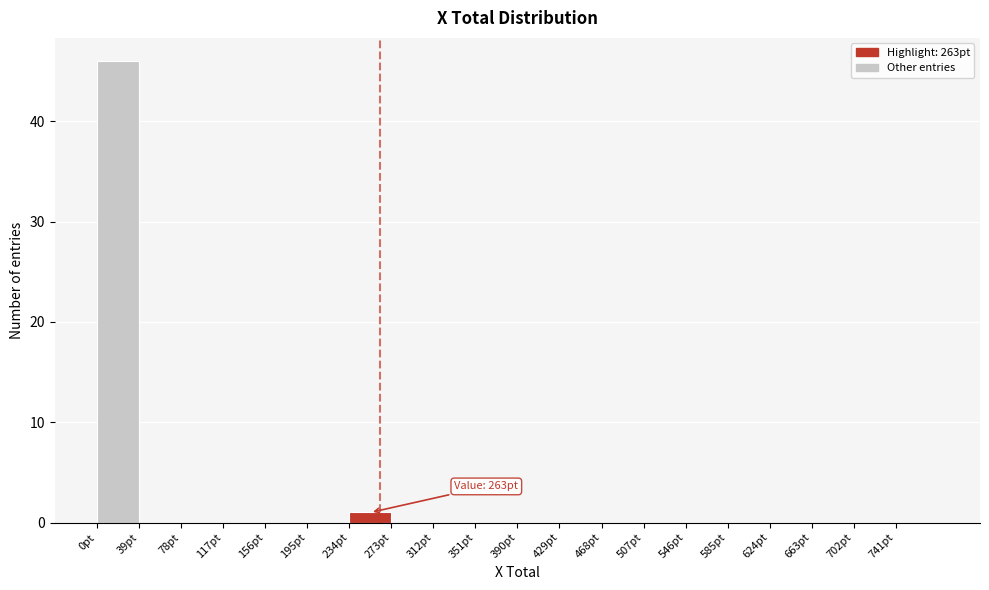

Over which range of the x-axis is the bar tallest?

0 to 39